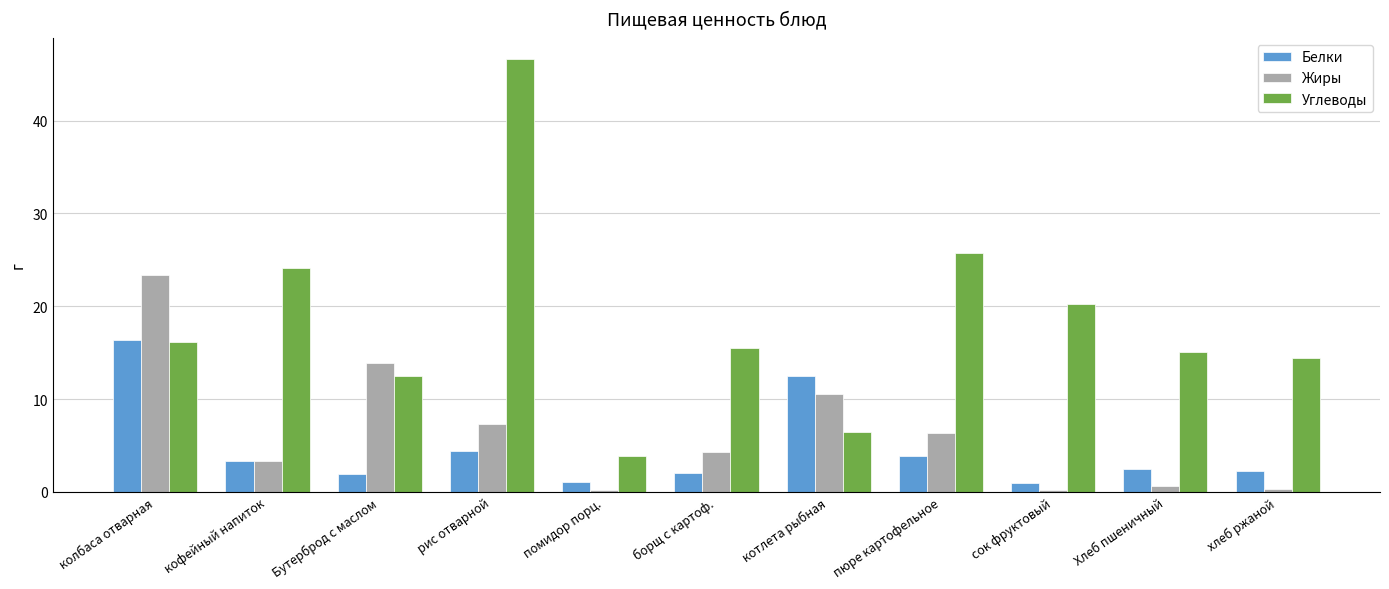

At котлета рыбная, list the series in order from largest to smallest.

Белки, Жиры, Углеводы